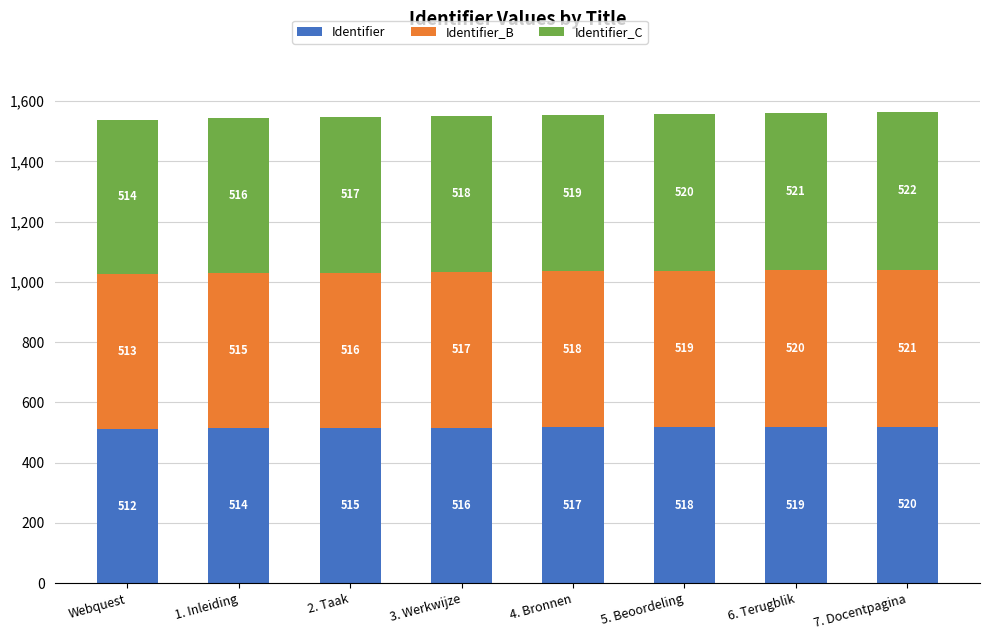

What is the sum of all Identifier values?

4131